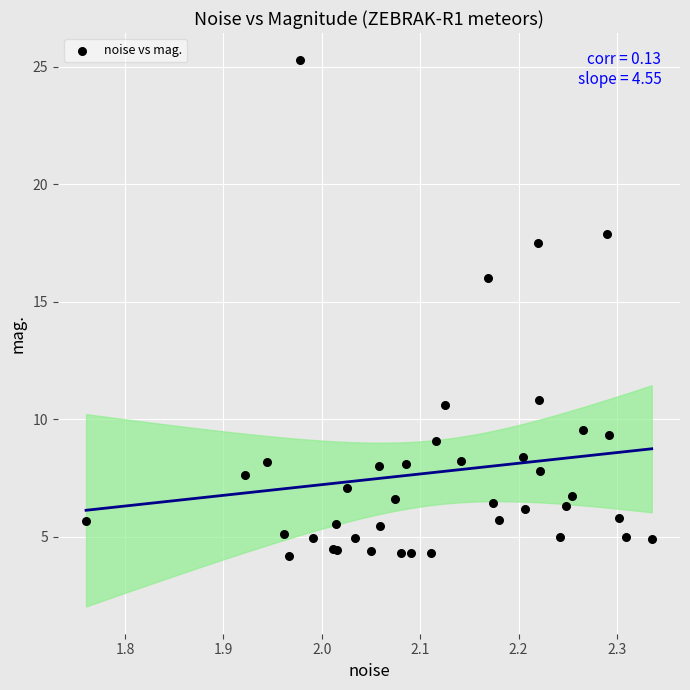

What Y value in the scatter plot is closest to 14?

16.0